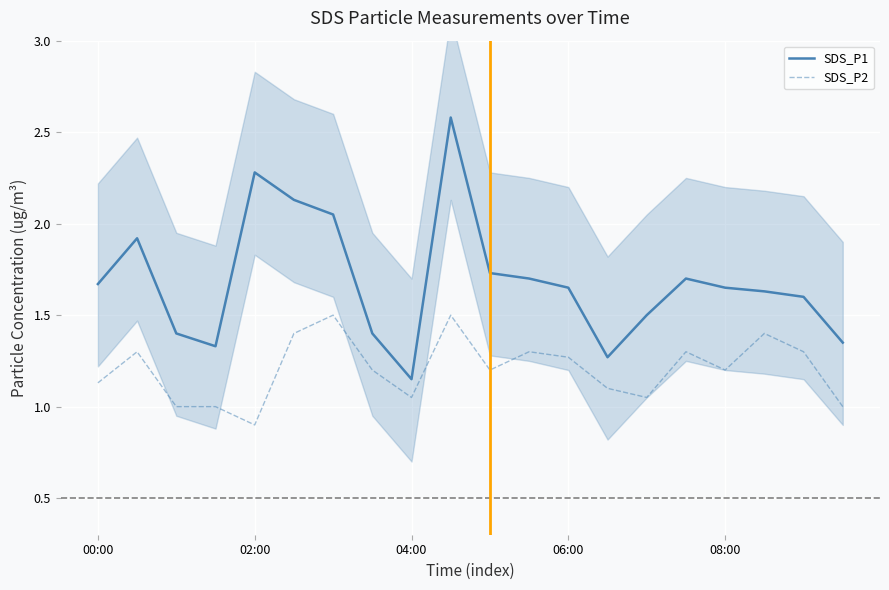

True or false: SDS_P2 has a value of 1.4 at 5.

True